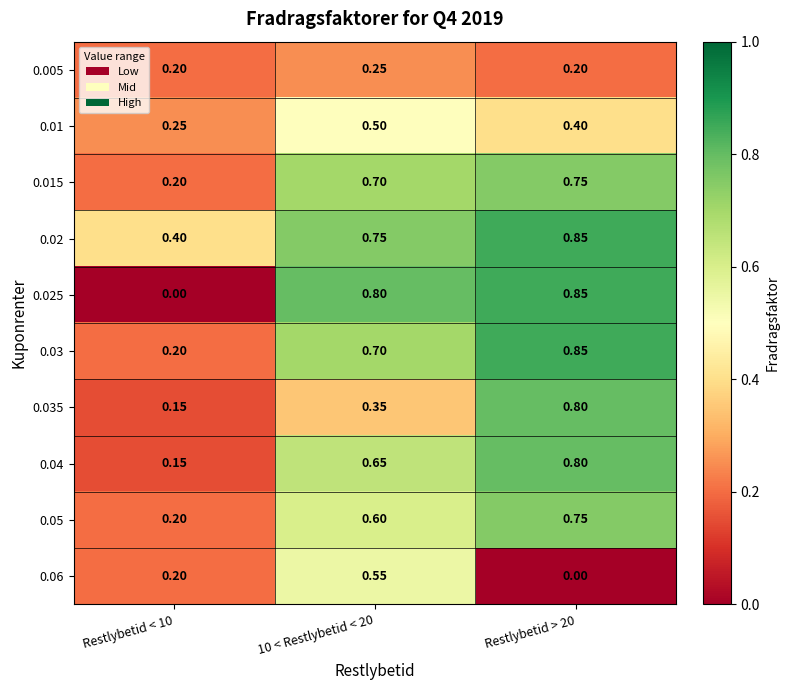

Is the value of 0.03 at Restlybetid > 20 greater than the value of 0.015 at Restlybetid > 20?

Yes